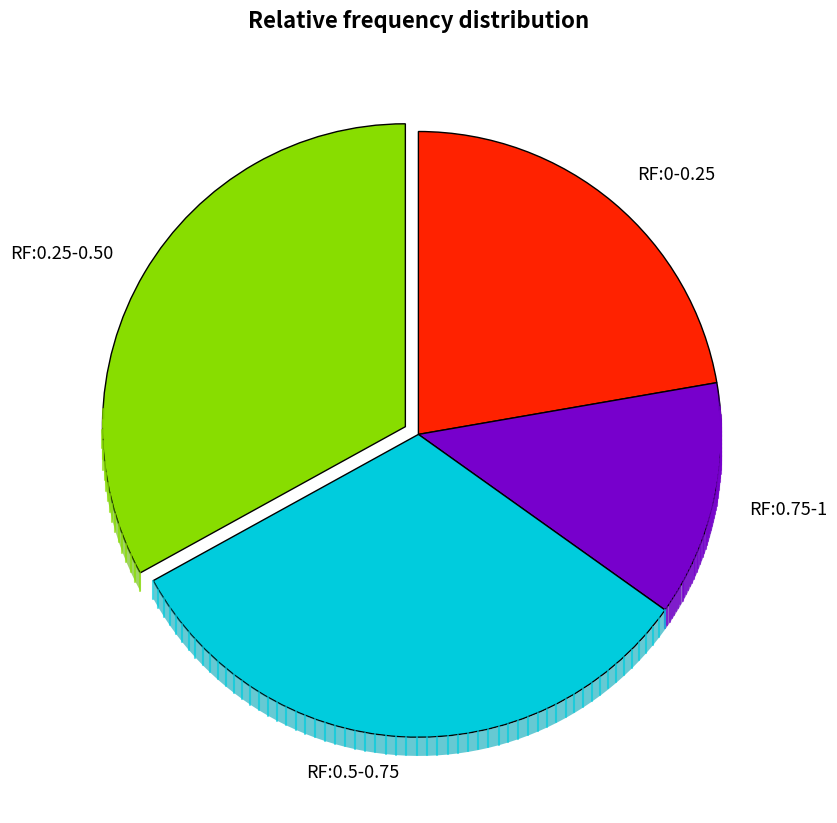

What is the largest slice in the pie chart?

RF:0.25-0.50